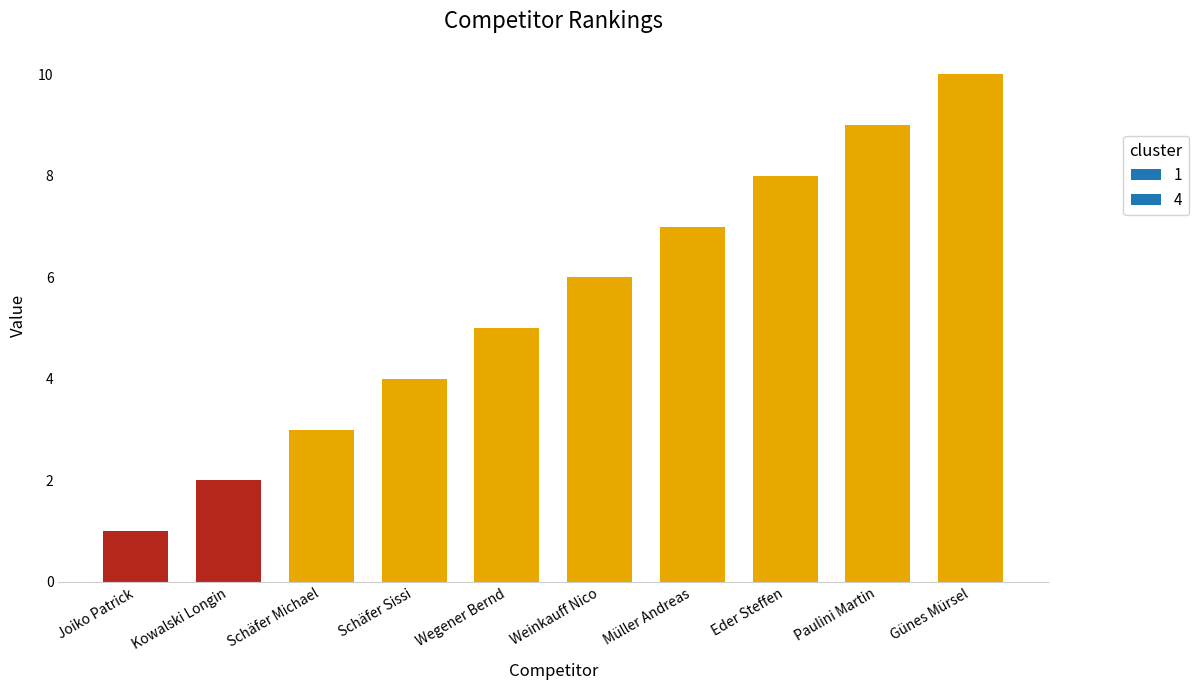

Does the chart contain any negative values?

No